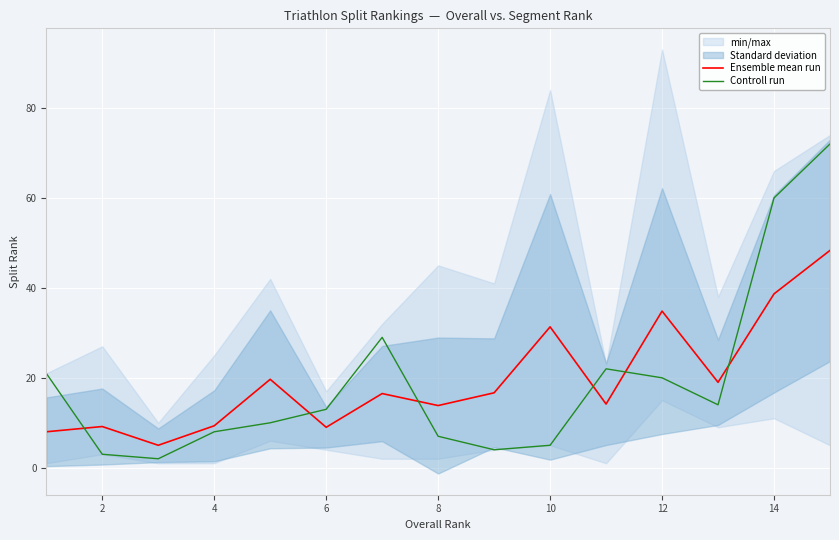

The Controll run series shows 7.0 at 8. True or false?

True